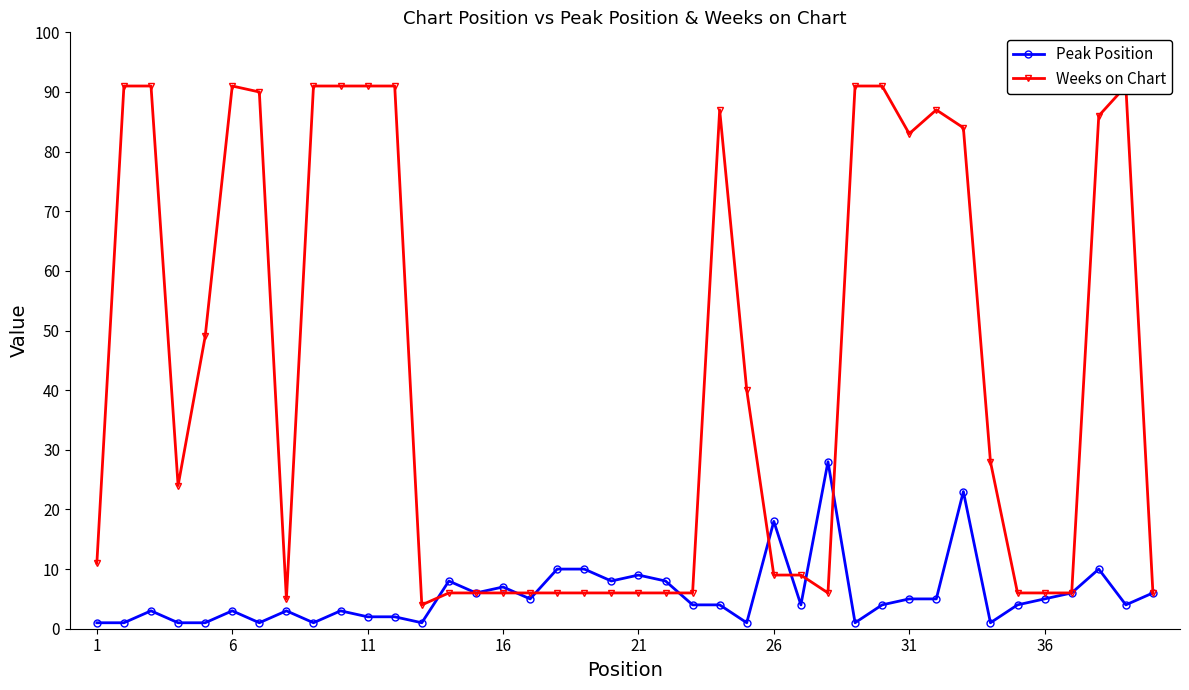

What is the sum of all Weeks on Chart values?

1696